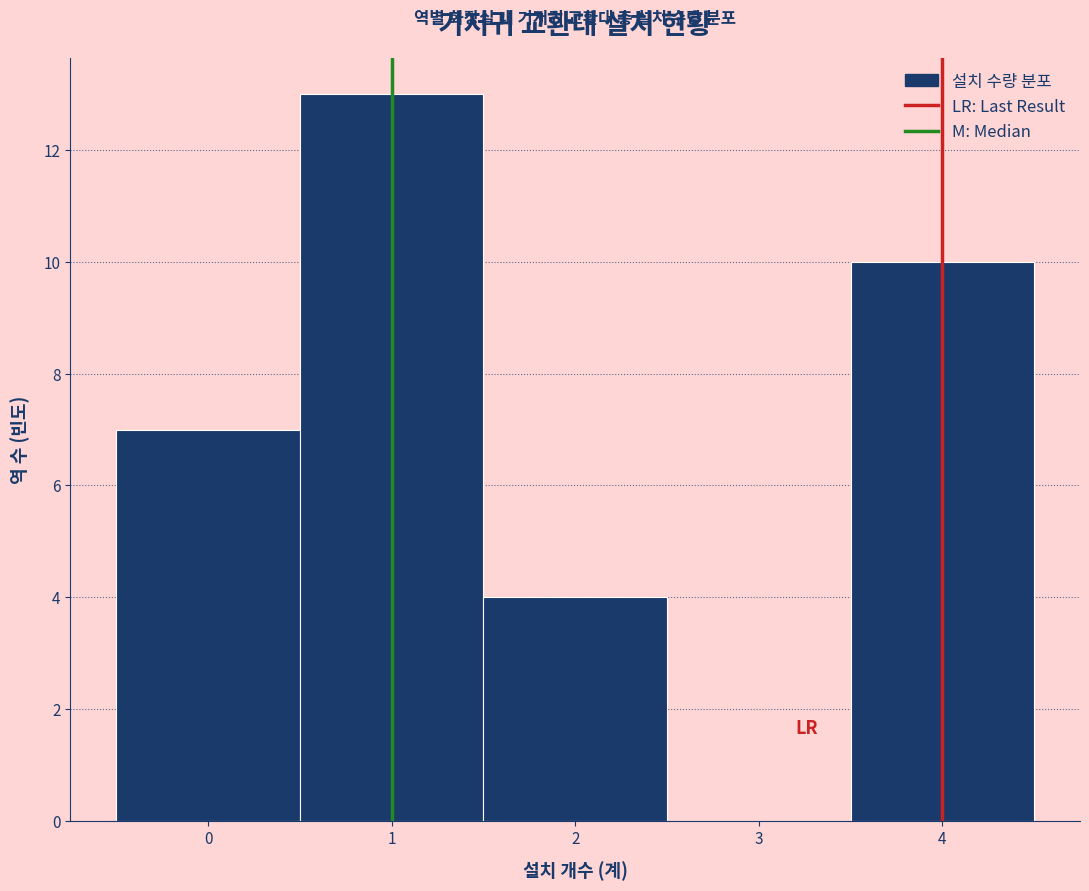

Reading left to right, list every bar in this chart as the range it spans on the x-axis followed by its height. The values are not printed on the chart, so give them approximately, as read against the axis.

-0.5 to 0.5: 7
0.5 to 1.5: 13
1.5 to 2.5: 4
2.5 to 3.5: 0
3.5 to 4.5: 10